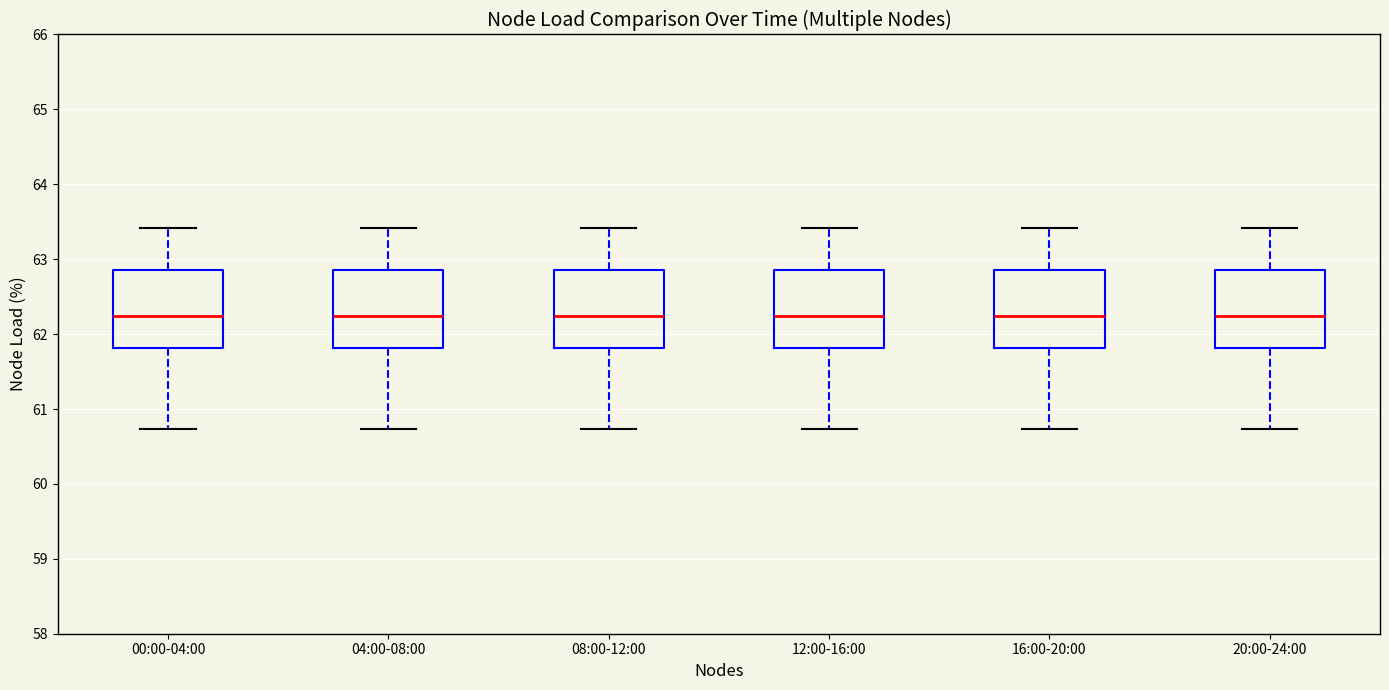

Reading left to right, transcribe this box plot: for each box, give where its median line is, the range the box spans, and where its two whiskers end, as read against the y-axis. The values are not printed on the chart, so give them approximately, as read against the axis.

00:00-04:00: median 62.2, box 61.8 to 62.9, whiskers 60.7 to 63.4
04:00-08:00: median 62.2, box 61.8 to 62.9, whiskers 60.7 to 63.4
08:00-12:00: median 62.2, box 61.8 to 62.9, whiskers 60.7 to 63.4
12:00-16:00: median 62.2, box 61.8 to 62.9, whiskers 60.7 to 63.4
16:00-20:00: median 62.2, box 61.8 to 62.9, whiskers 60.7 to 63.4
20:00-24:00: median 62.2, box 61.8 to 62.9, whiskers 60.7 to 63.4